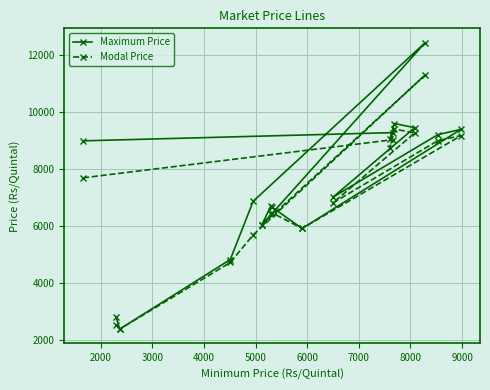

Which series has the largest range (max minus min)?

Maximum Price